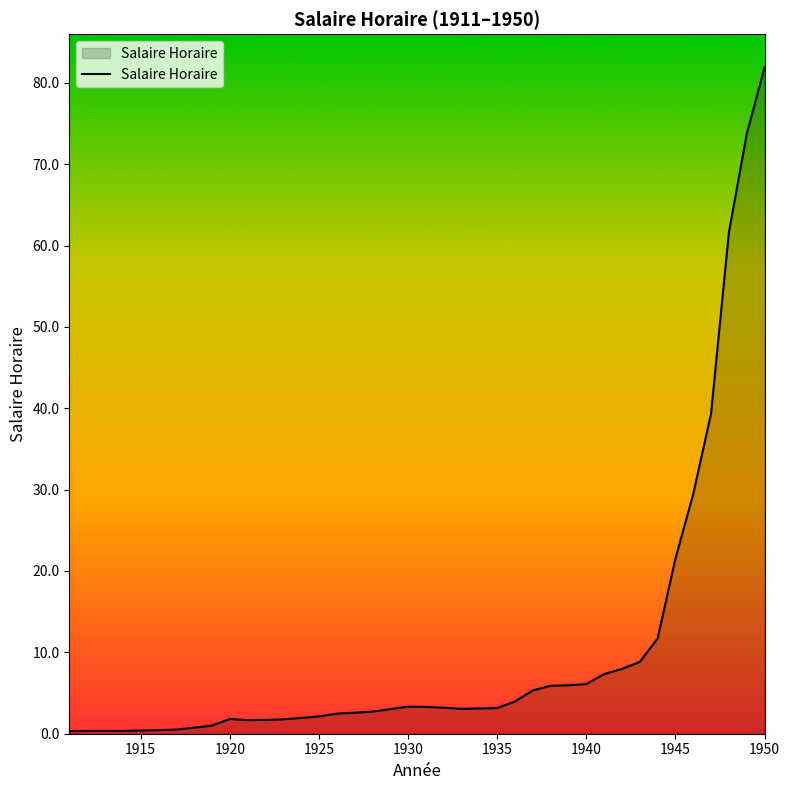

What is the maximum value shown in the chart?

81.9